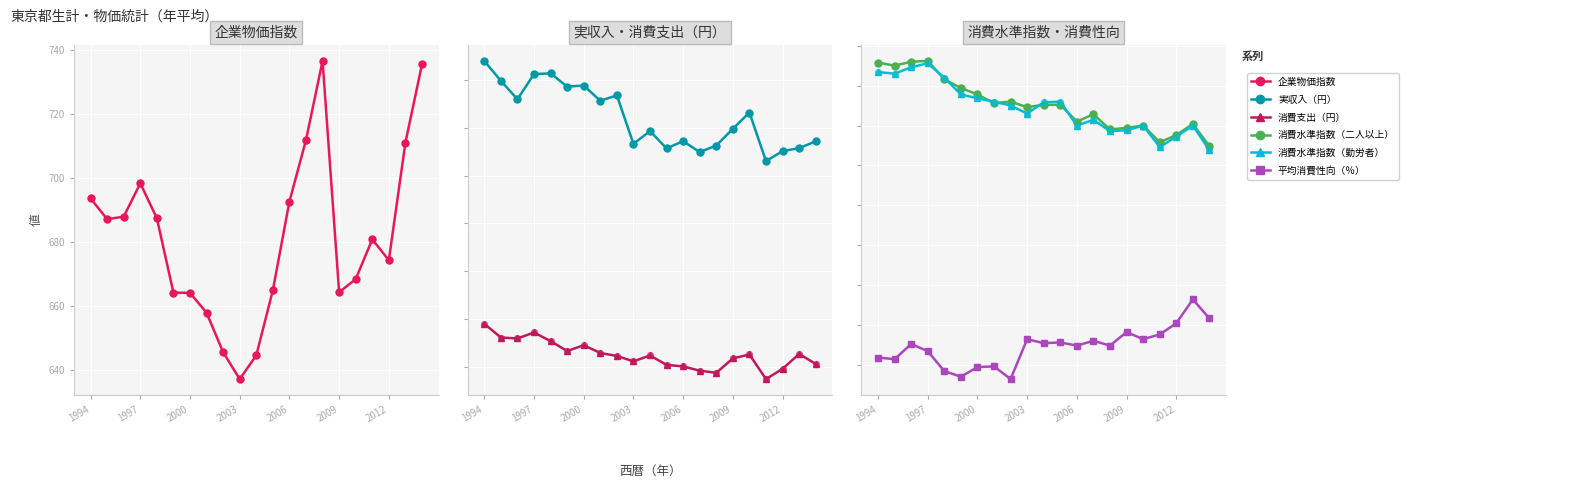

Which series contains the highest Y value?

実収入（円）